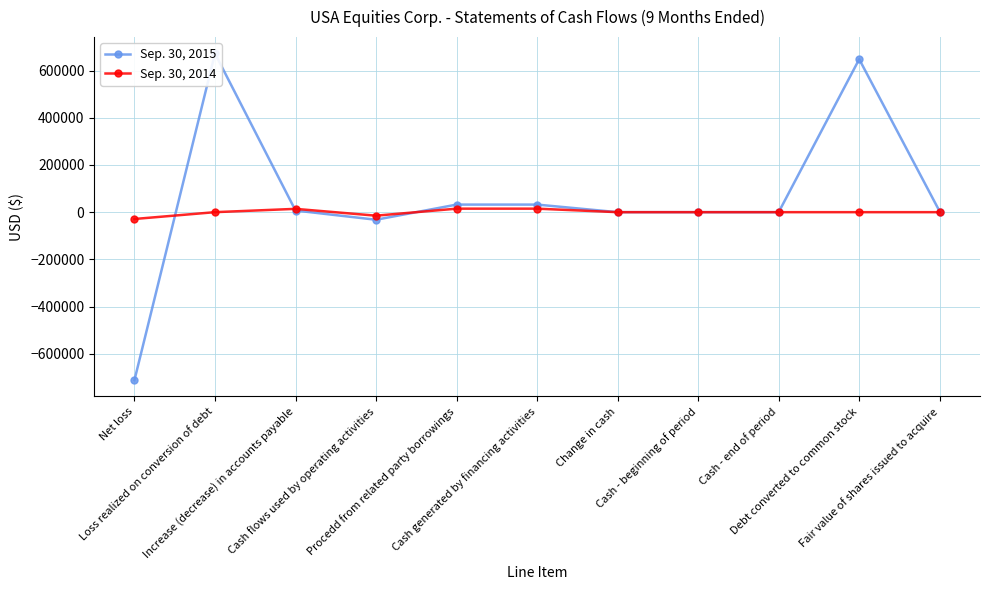

What are all the series names shown in the legend?

Sep. 30, 2015, Sep. 30, 2014